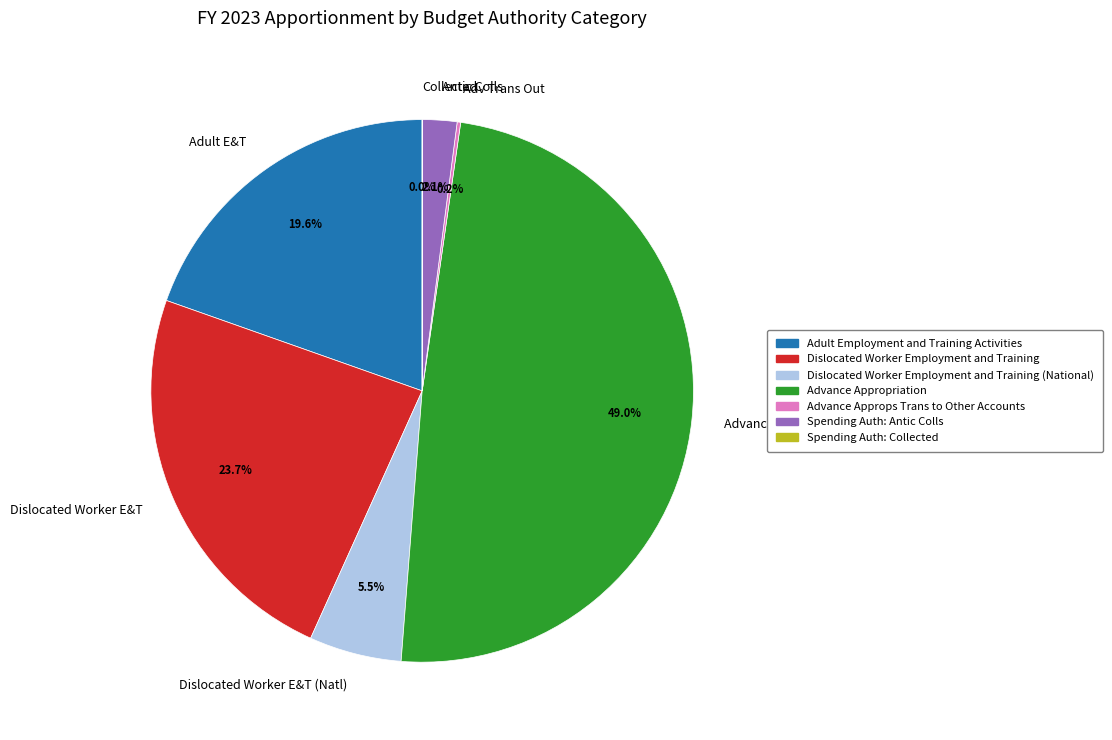

Is there any slice that represents more than half of the pie?

No